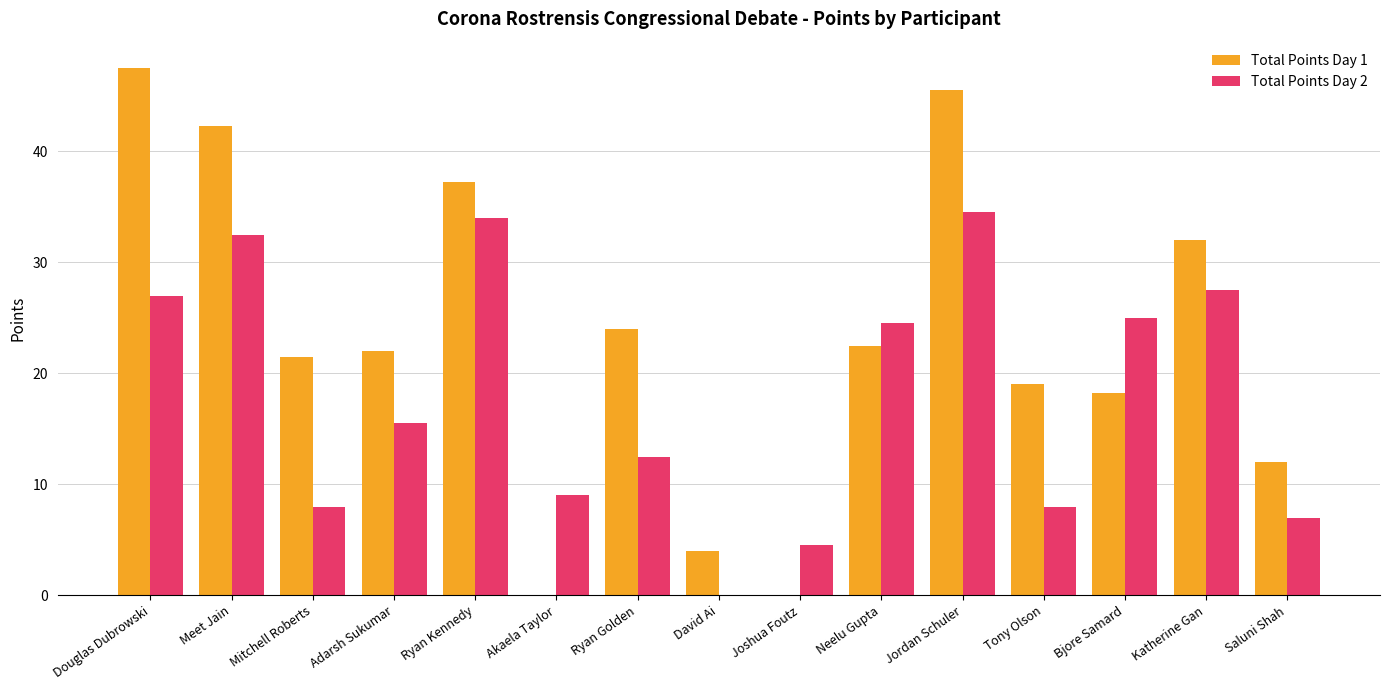

What is the spread (max minus min) of values at Douglas Dubrowski?

20.5